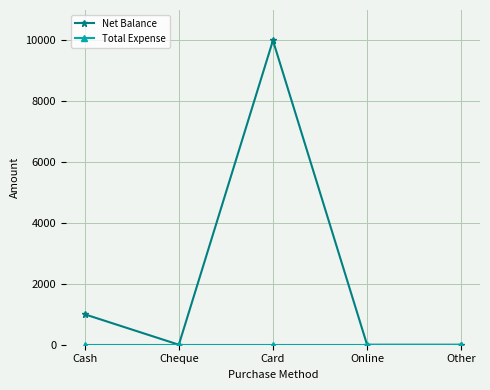

At which category does Net Balance reach its first local peak?

Card